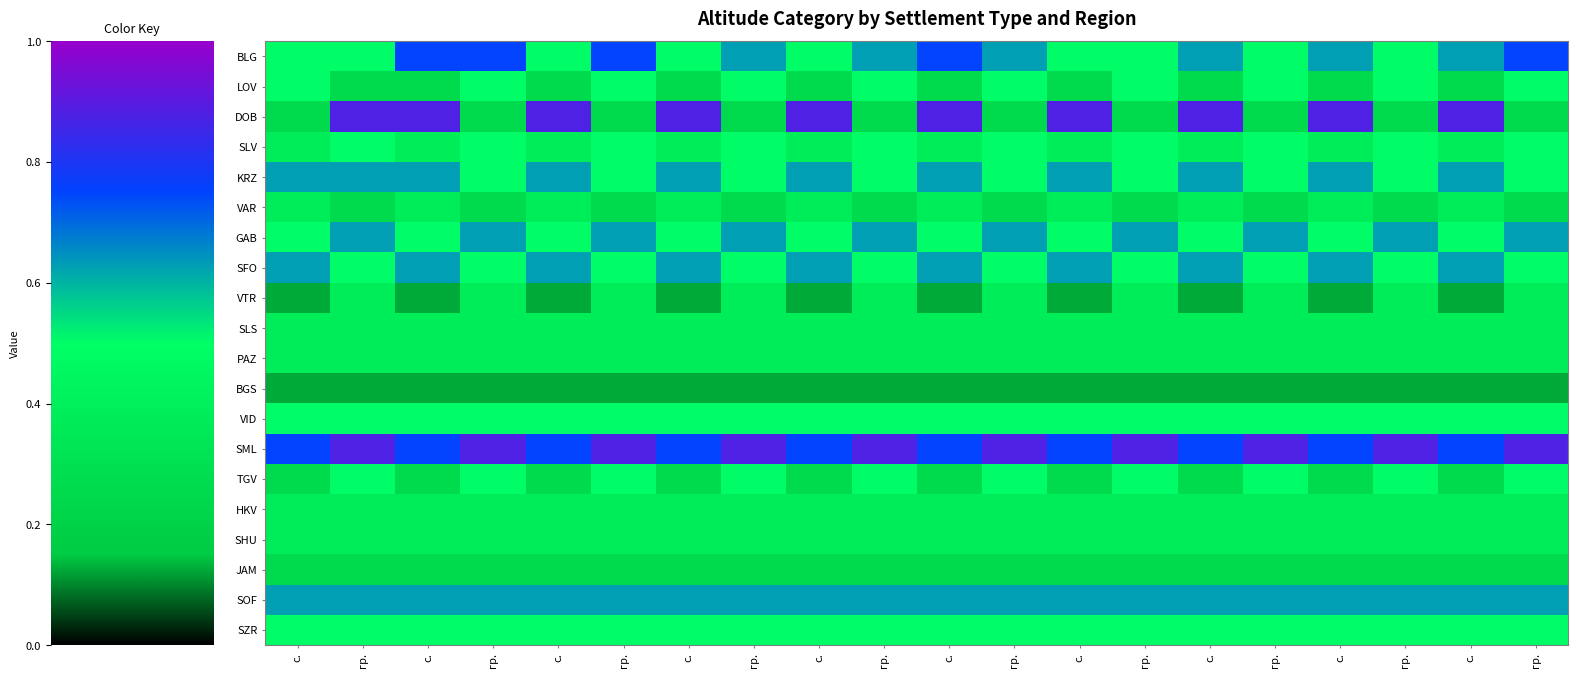

What is the maximum value shown in the chart?

0.9